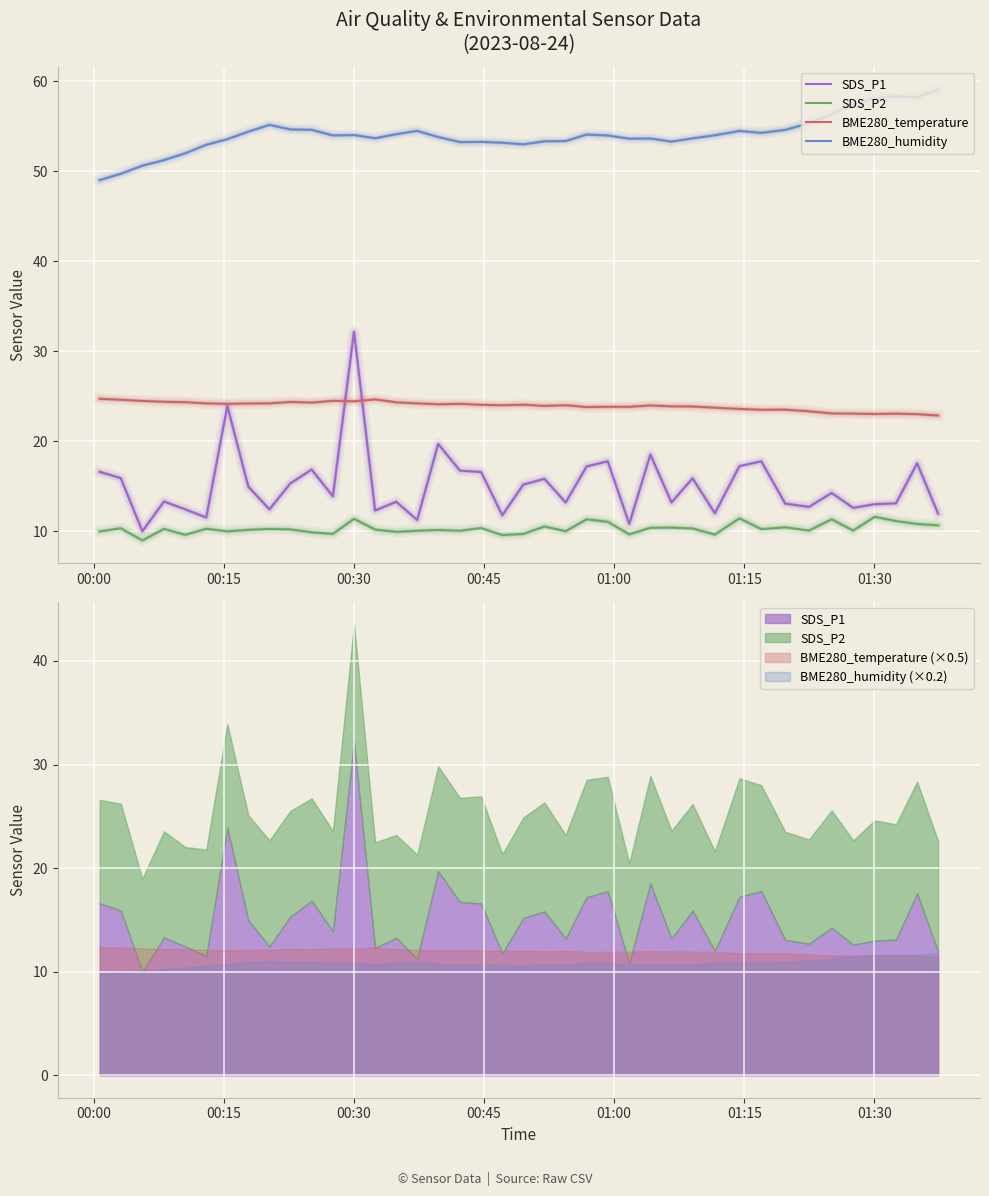

What is the value of the SDS_P2 point at the 7th from the left?

10.0